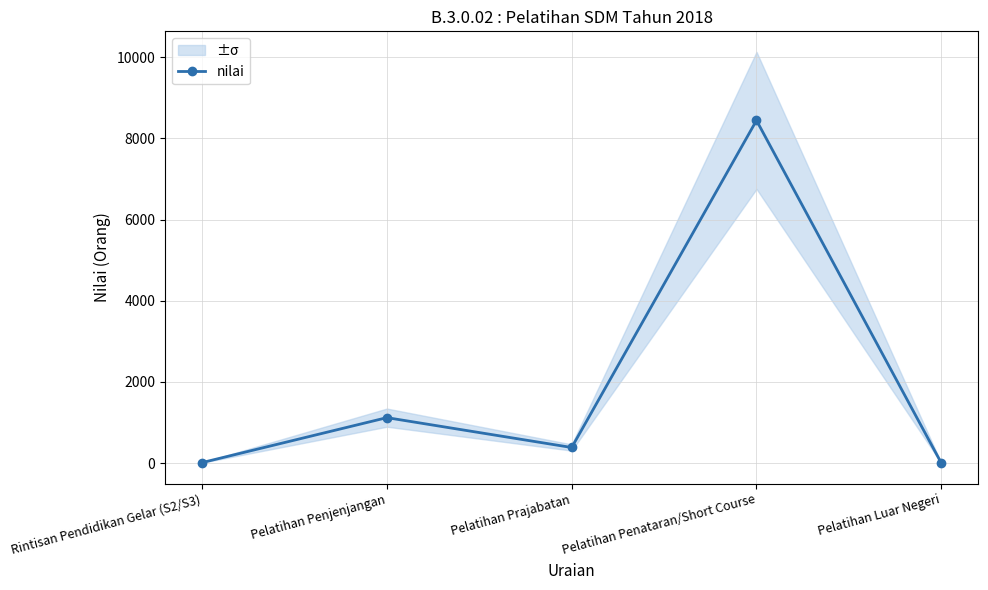

At which label does the data first exceed 383?

Pelatihan Penjenjangan